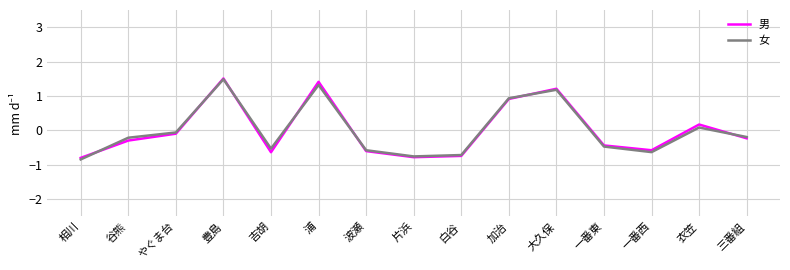

How many interior local valleys does the 女 series have?

3